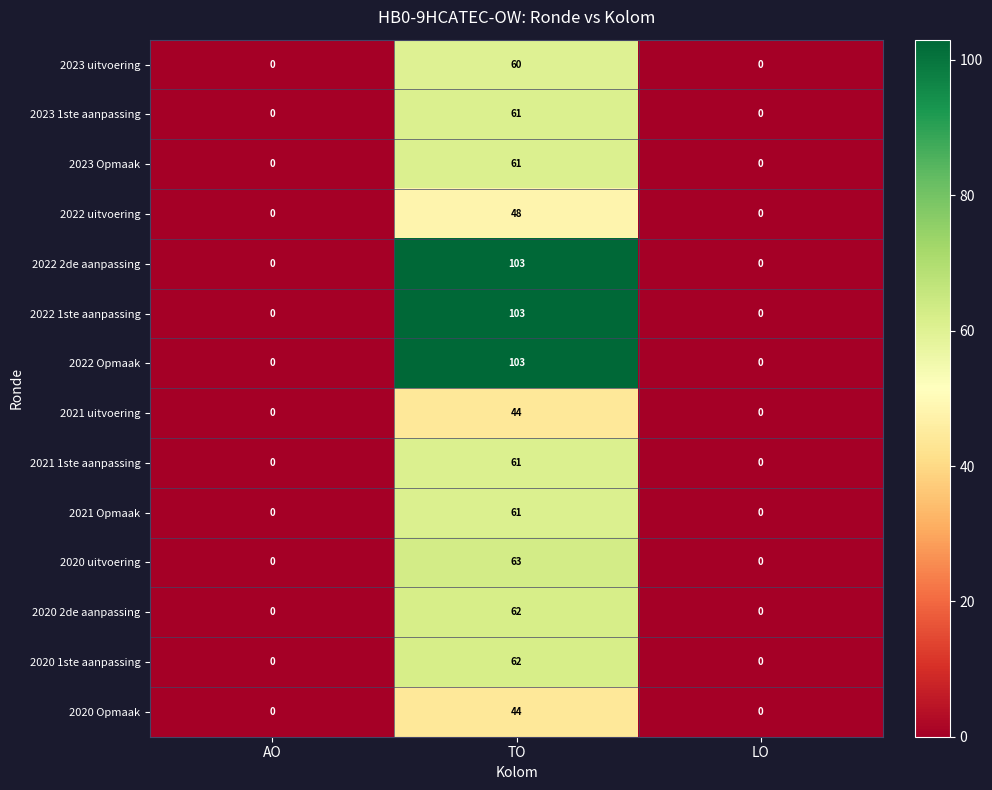

What is the maximum value for 2022 2de aanpassing?

103